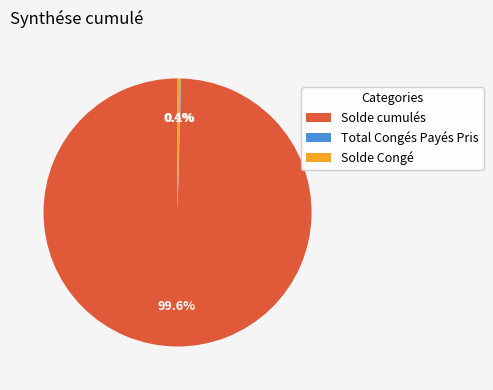

Is there a majority slice in this chart?

Yes